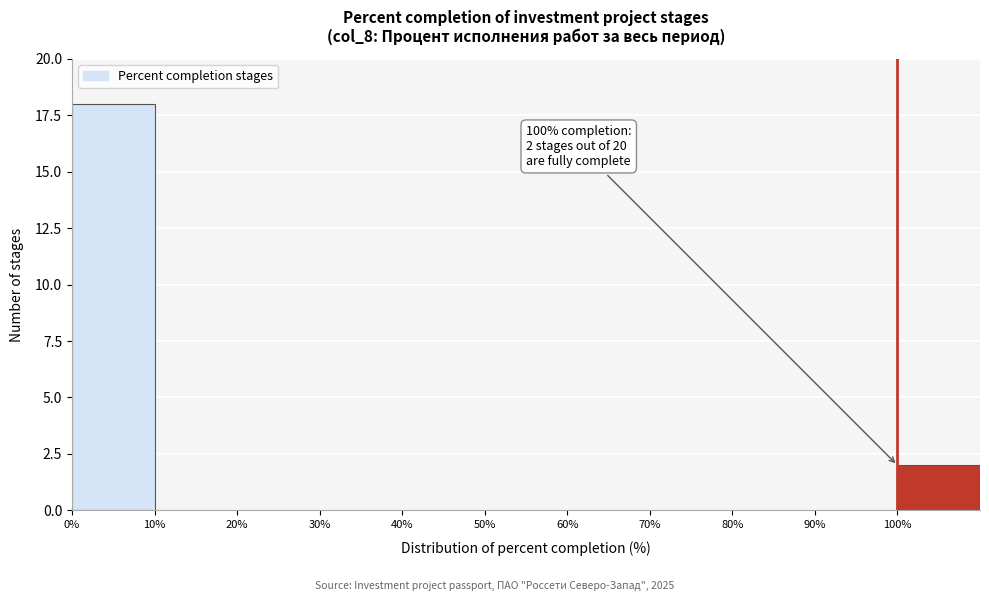

Which range on the x-axis has the tallest bar?

0 to 10